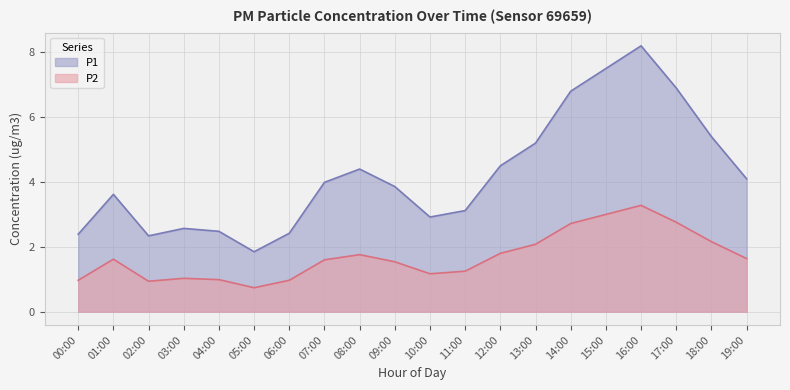

What is the value of the P1 point at the 10th from the left?

3.9